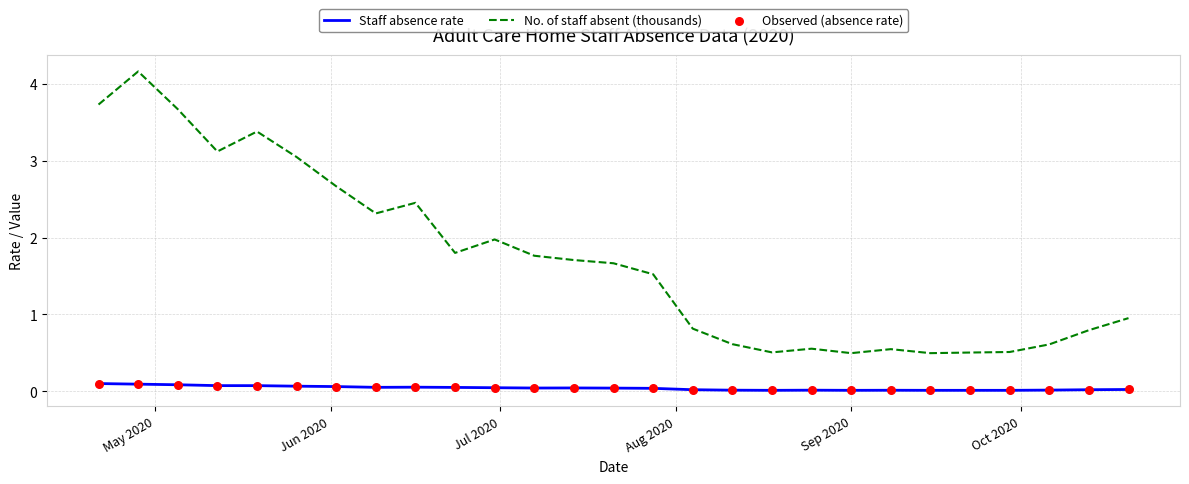

Which series has the largest range (max minus min)?

No. of staff absent (thousands)